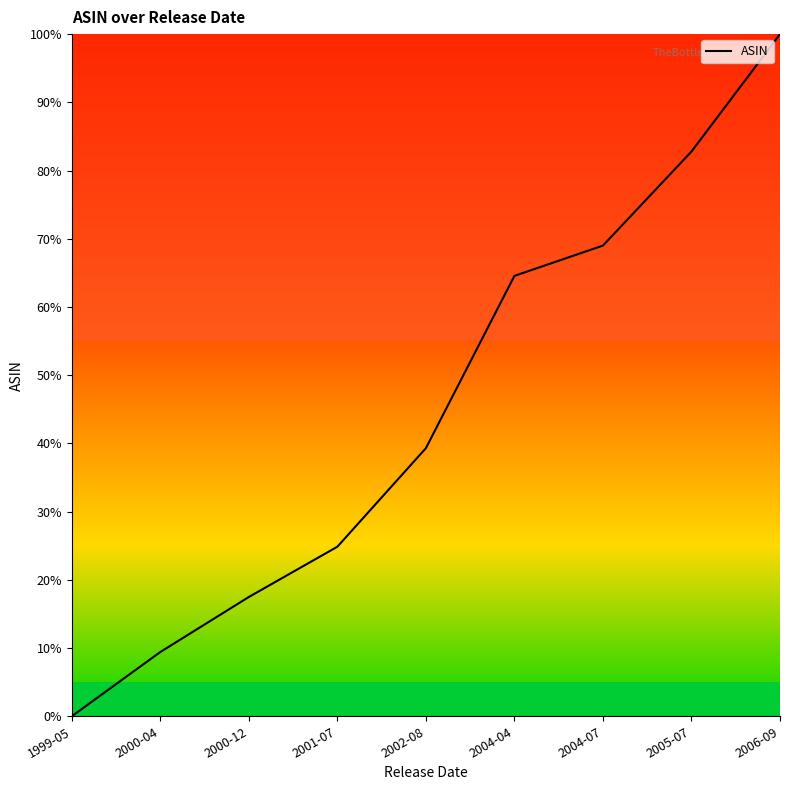

What position from the left is 2006-09?

9